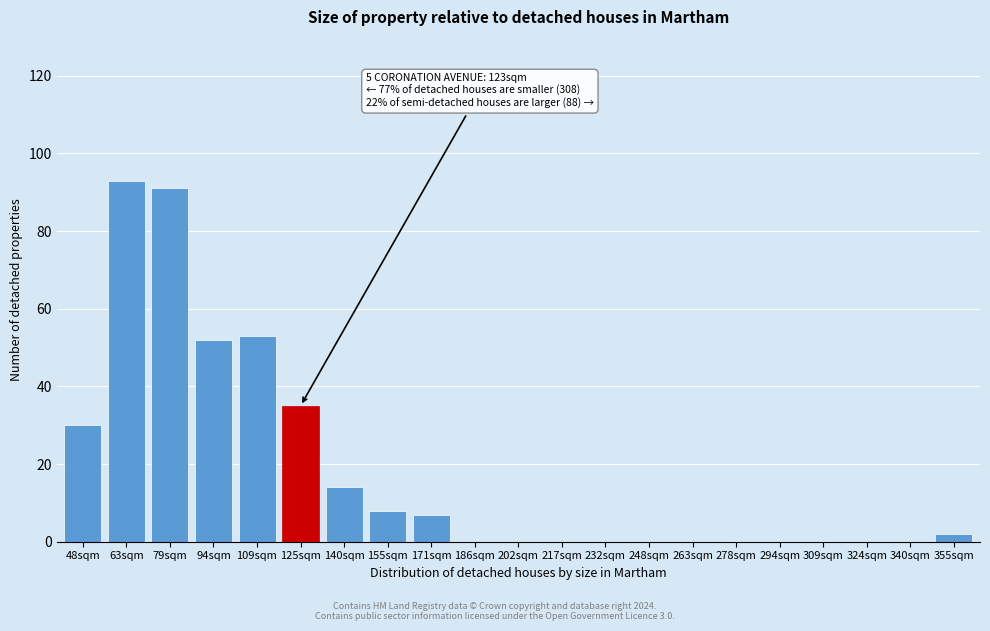

Reading left to right, what are all the values shown in this chart?

48sqm=30	63sqm=93	79sqm=91	94sqm=52	109sqm=53	125sqm=35	140sqm=14	155sqm=8	171sqm=7	186sqm=0	202sqm=0	217sqm=0	232sqm=0	248sqm=0	263sqm=0	278sqm=0	294sqm=0	309sqm=0	324sqm=0	340sqm=0	355sqm=2